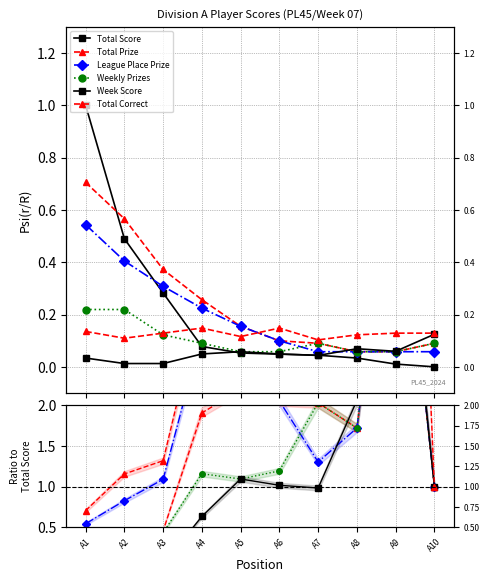

Does the chart have visible grid lines?

Yes